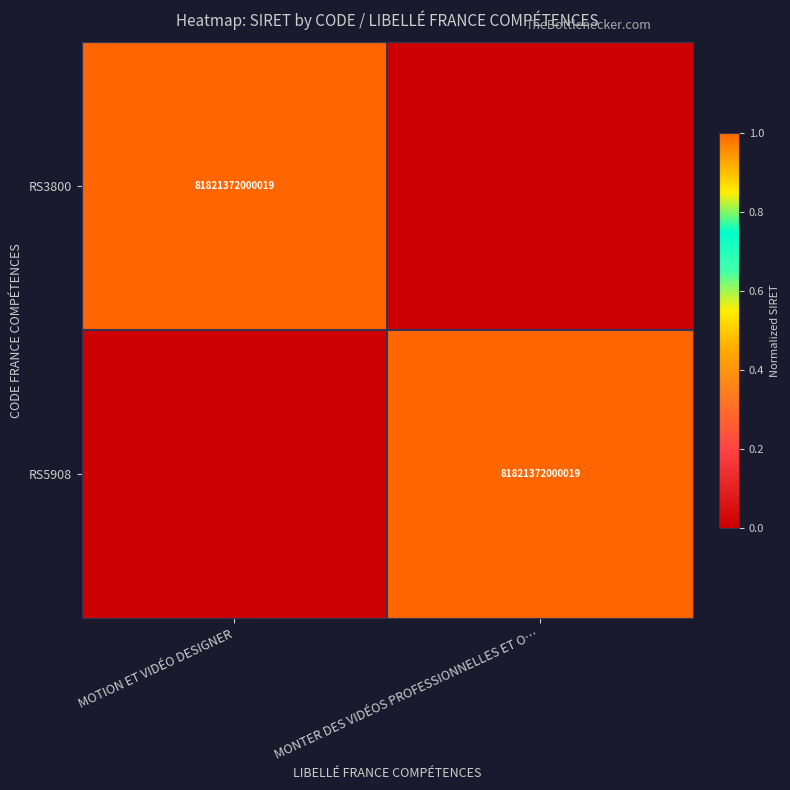

The RS5908 series shows 81821372000019 at MONTER DES VIDÉOS PROFESSIONNELLES ET O…. True or false?

True